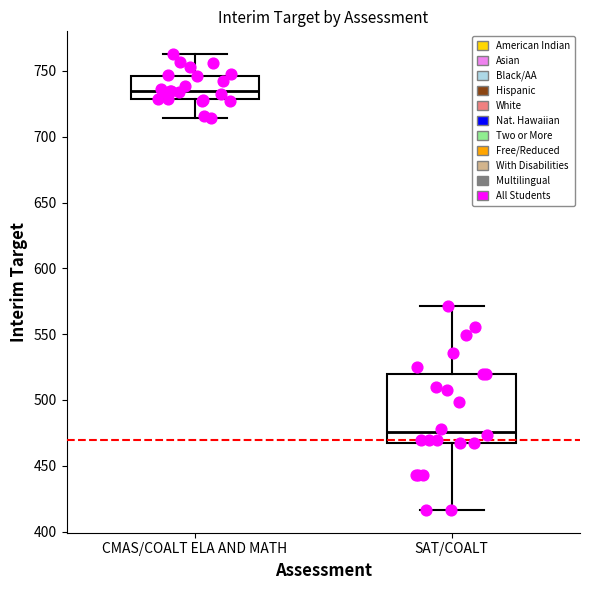

Reading left to right, transcribe this box plot: for each box, give where its median line is, the range the box spans, and where its two whiskers end, as read against the y-axis. The values are not printed on the chart, so give them approximately, as read against the axis.

CMAS/COALT ELA AND MATH: median 735, box 730 to 745, whiskers 715 to 765
SAT/COALT: median 475, box 465 to 520, whiskers 415 to 570